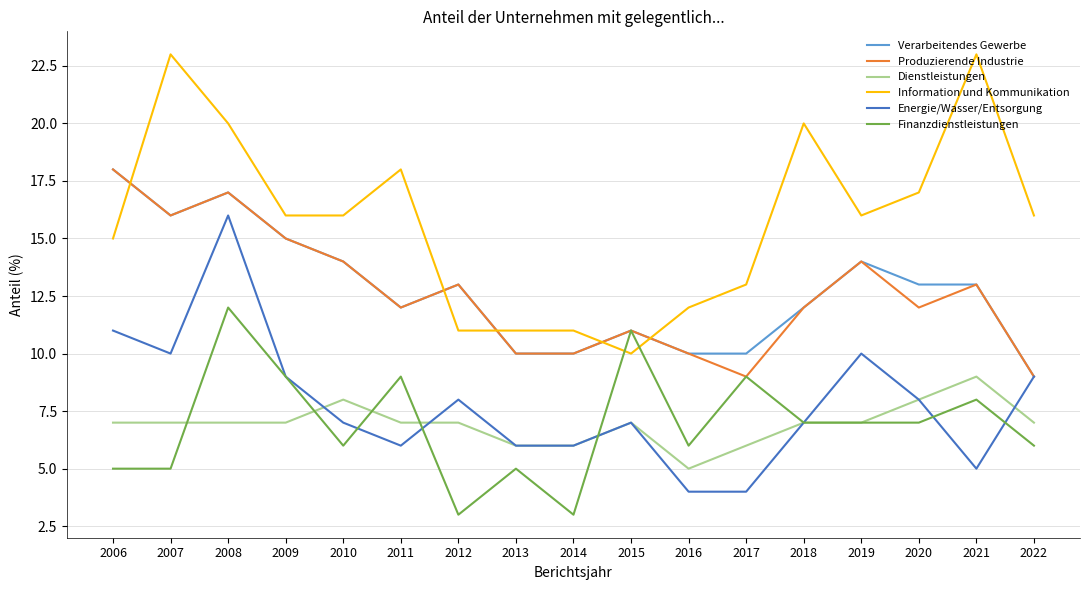

Is this an area chart (filled region under the line)?

No